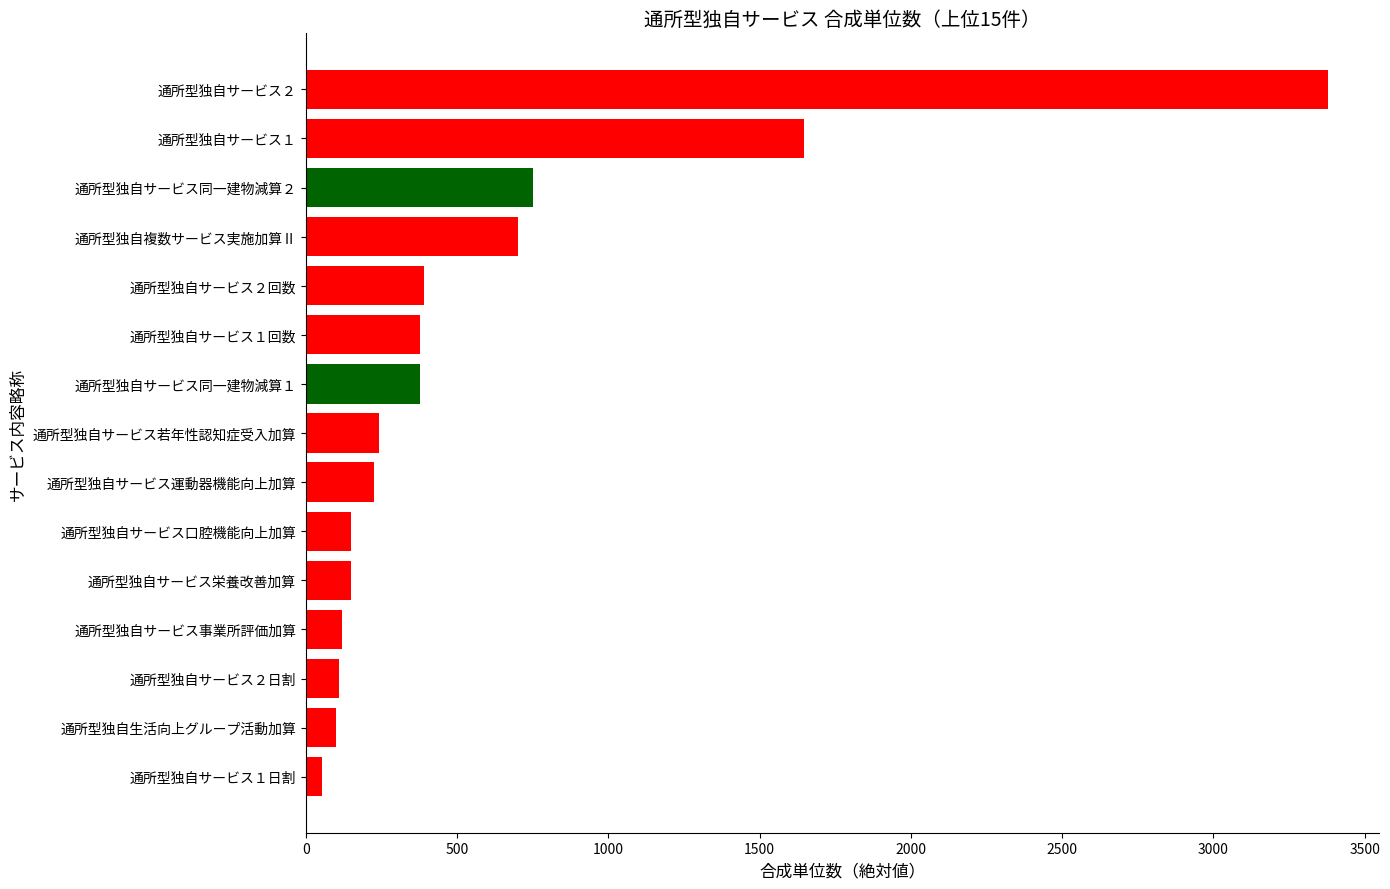

At which label is the value closest to 1715?

通所型独自サービス１